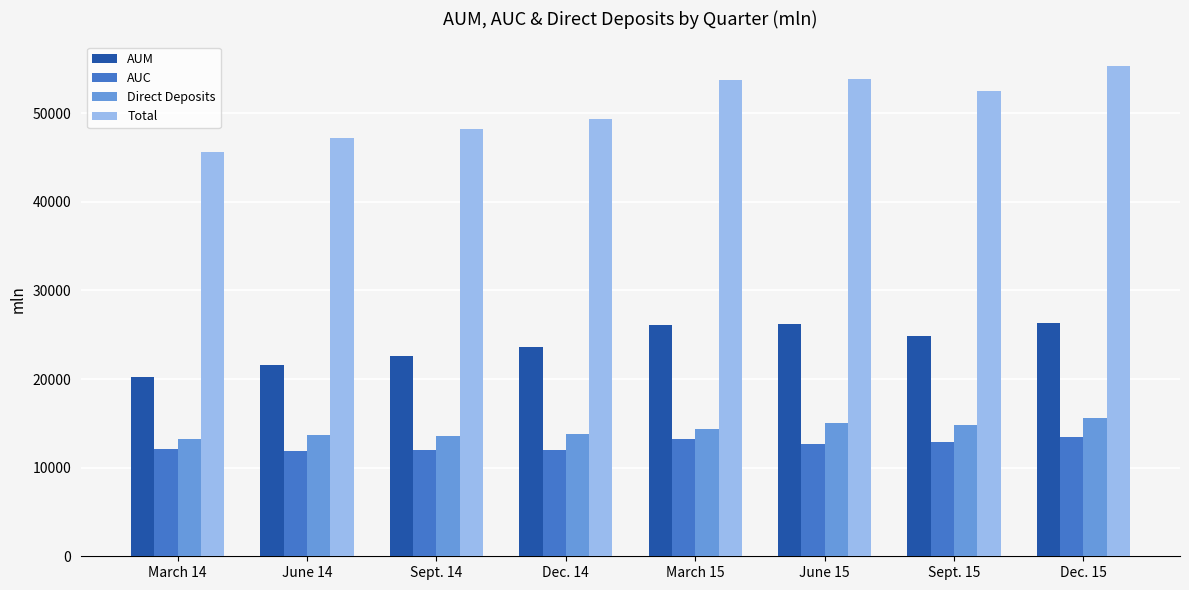

Which series has the largest range (max minus min)?

Total